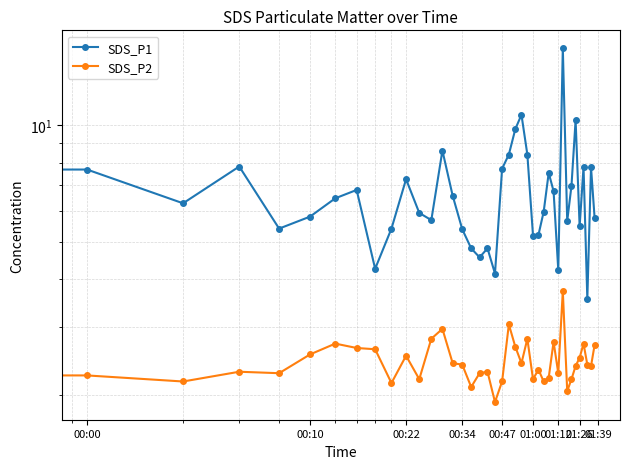

True or false: SDS_P2 has more than 1 points higher than both neighbors.

True